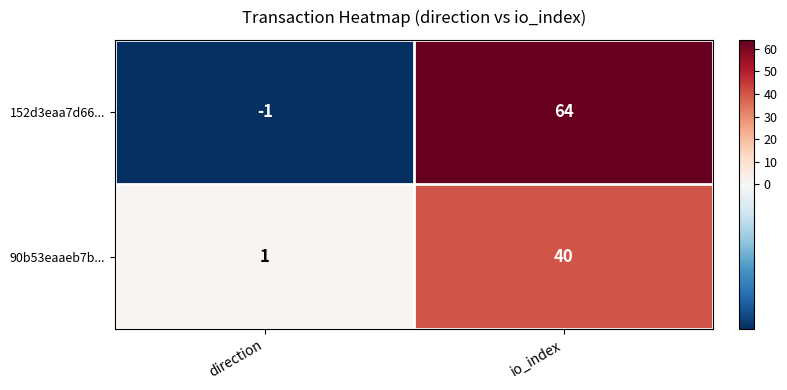

Which series has the largest range (max minus min)?

152d3eaa7d66...